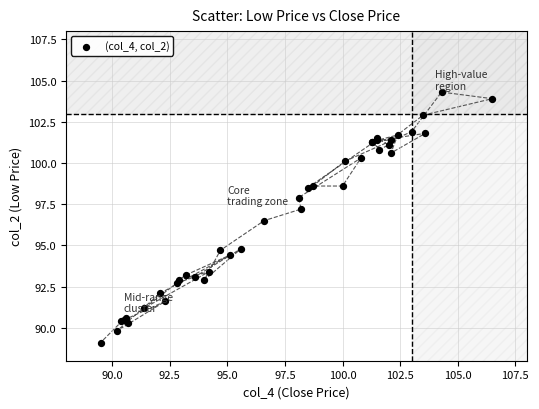

What Y value in the scatter plot is closest to 96?

96.5